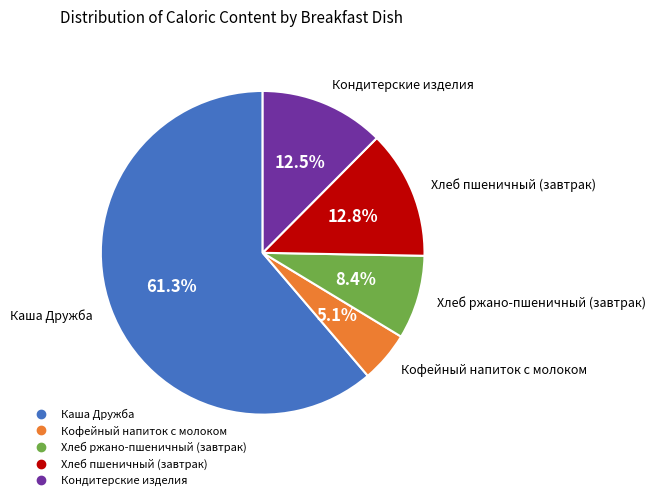

Count the number of slices in the pie.

5